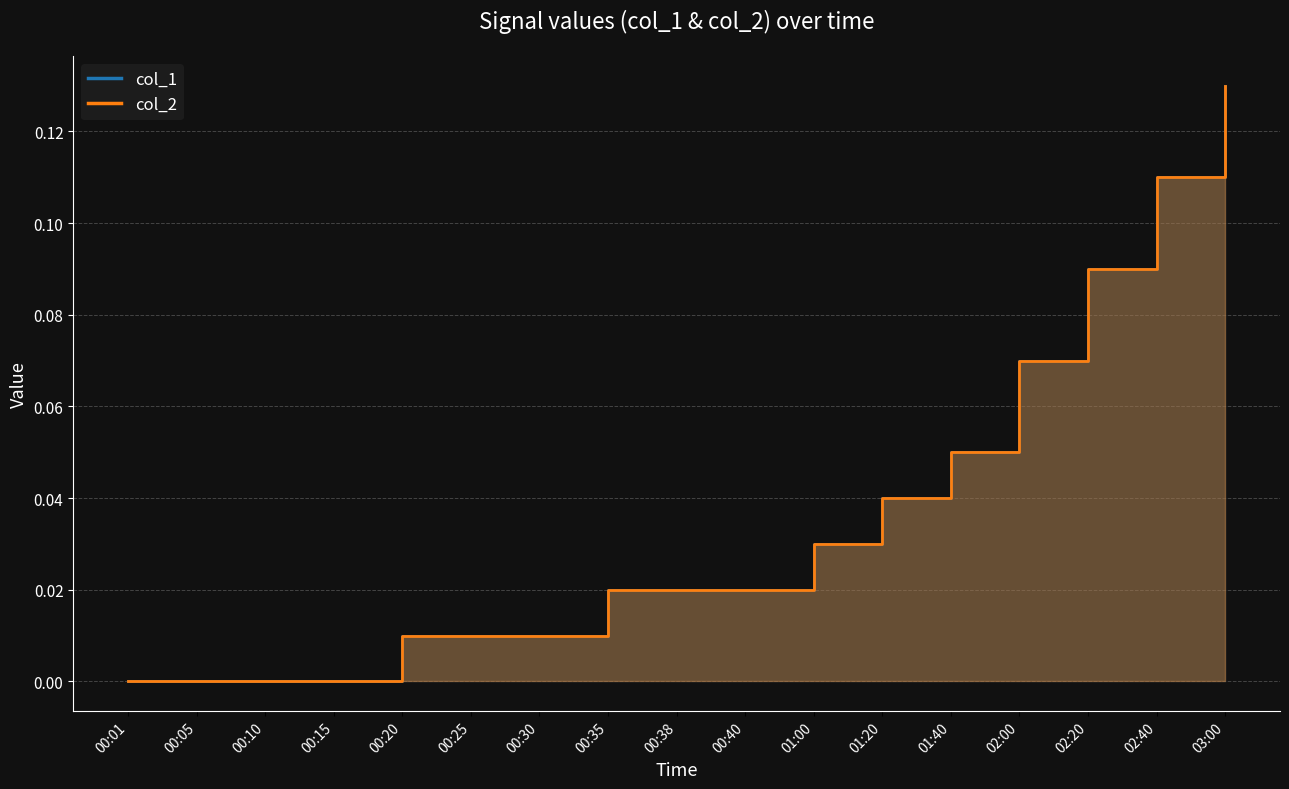

Reading left to right, what are all the values shown in this chart?

col_1: 00:01=0.0	00:05=0.0	00:10=0.0	00:15=0.0	00:20=0.0	00:25=0.0	00:30=0.0	00:35=0.0	00:38=0.0	00:40=0.0	01:00=0.0	01:20=0.0	01:40=0.1	02:00=0.1	02:20=0.1	02:40=0.1	03:00=0.1
col_2: 00:01=0.0	00:05=0.0	00:10=0.0	00:15=0.0	00:20=0.0	00:25=0.0	00:30=0.0	00:35=0.0	00:38=0.0	00:40=0.0	01:00=0.0	01:20=0.0	01:40=0.1	02:00=0.1	02:20=0.1	02:40=0.1	03:00=0.1